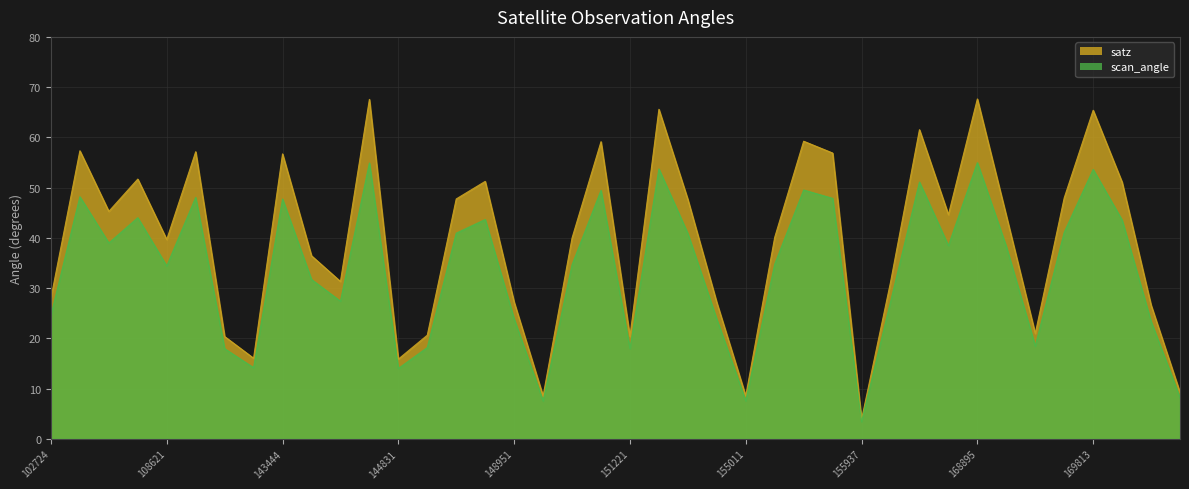

True or false: scan_angle and satz cross at least once.

False